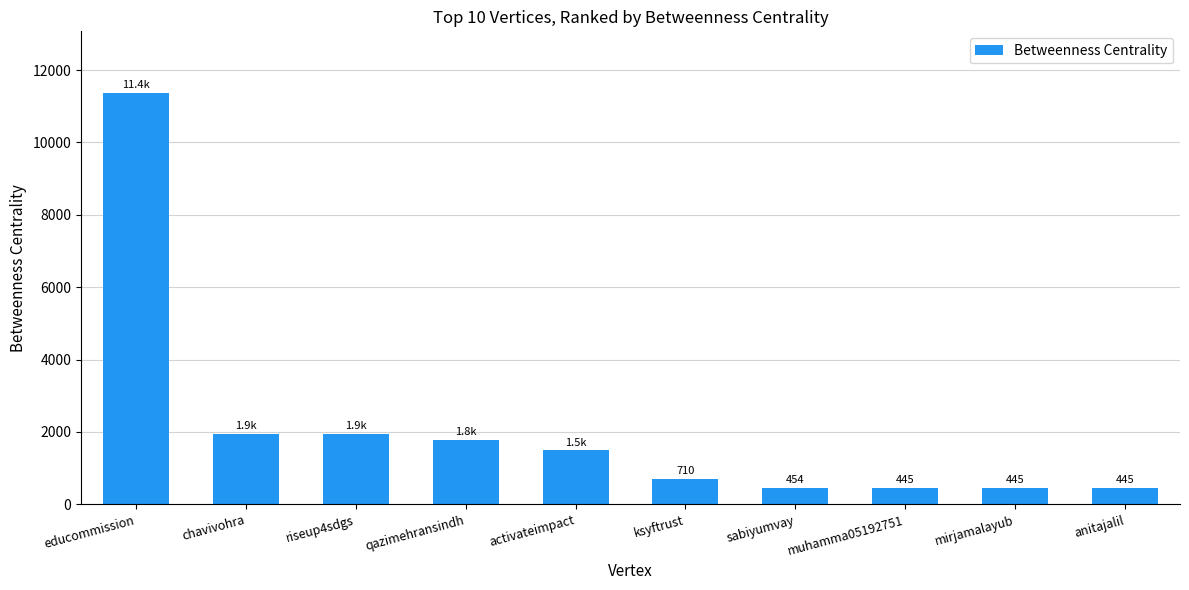

What value does the data have at ksyftrust?

709.8